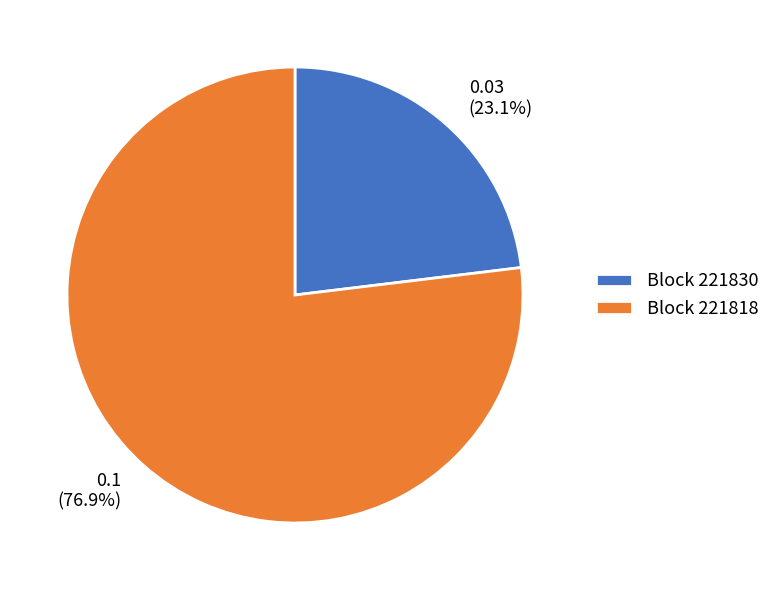

Is there a majority slice in this chart?

Yes